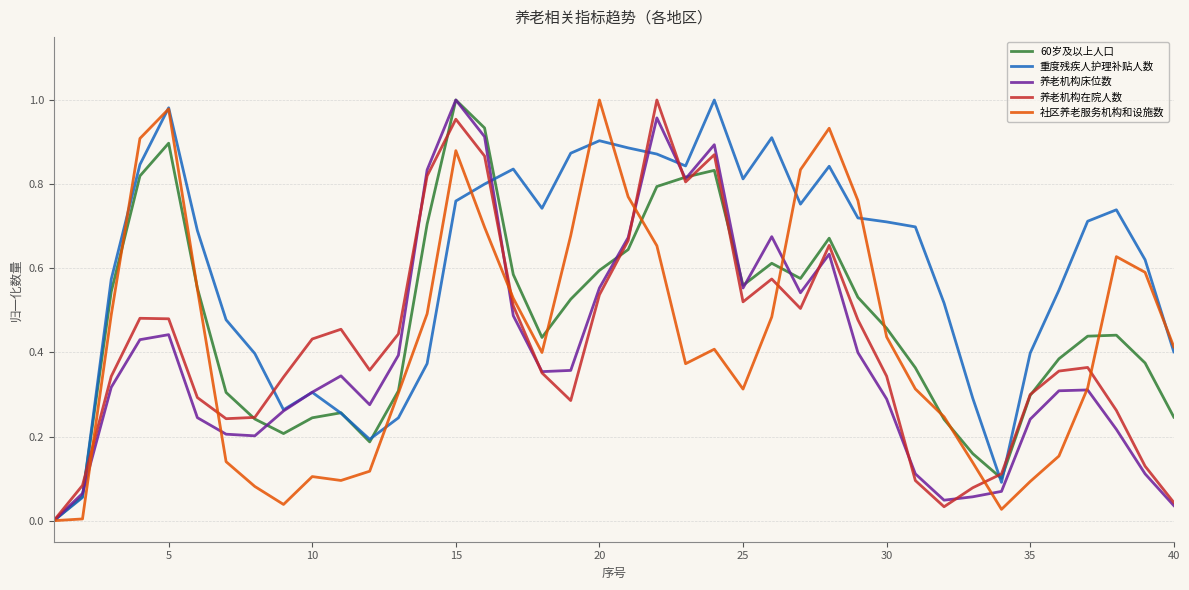

Which series has the largest total across all categories?

重度残疾人护理补贴人数